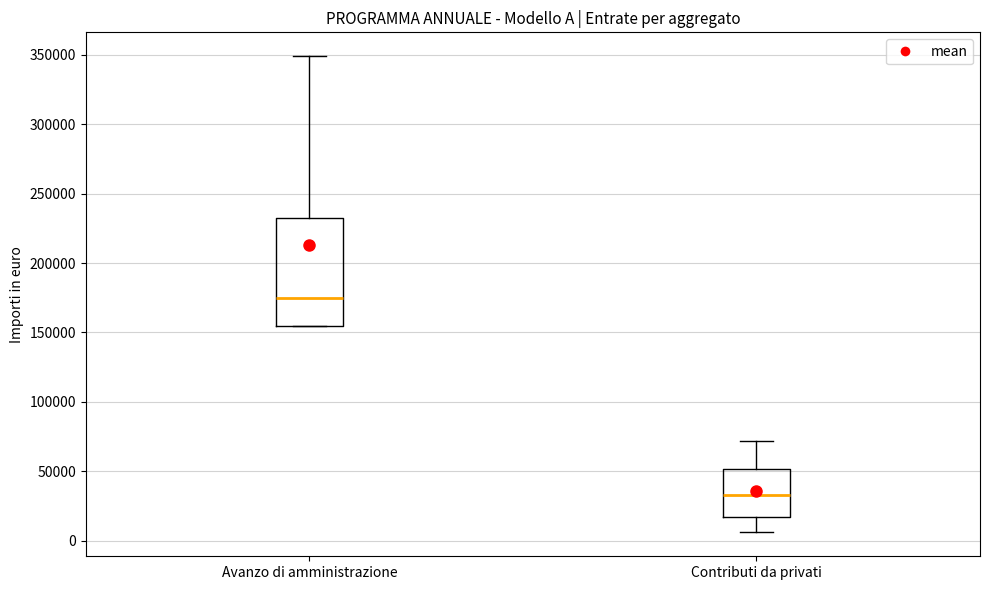

Reading left to right, read every box against the y-axis: the position of its median line, the range the box covers, and the ends of its whiskers. The values are not printed on the chart, so give them approximately, as read against the axis.

Avanzo di amministrazione: median 175000, box 155000 to 235000, whiskers 155000 to 350000
Contributi da privati: median 35000, box 15000 to 50000, whiskers 5000 to 70000